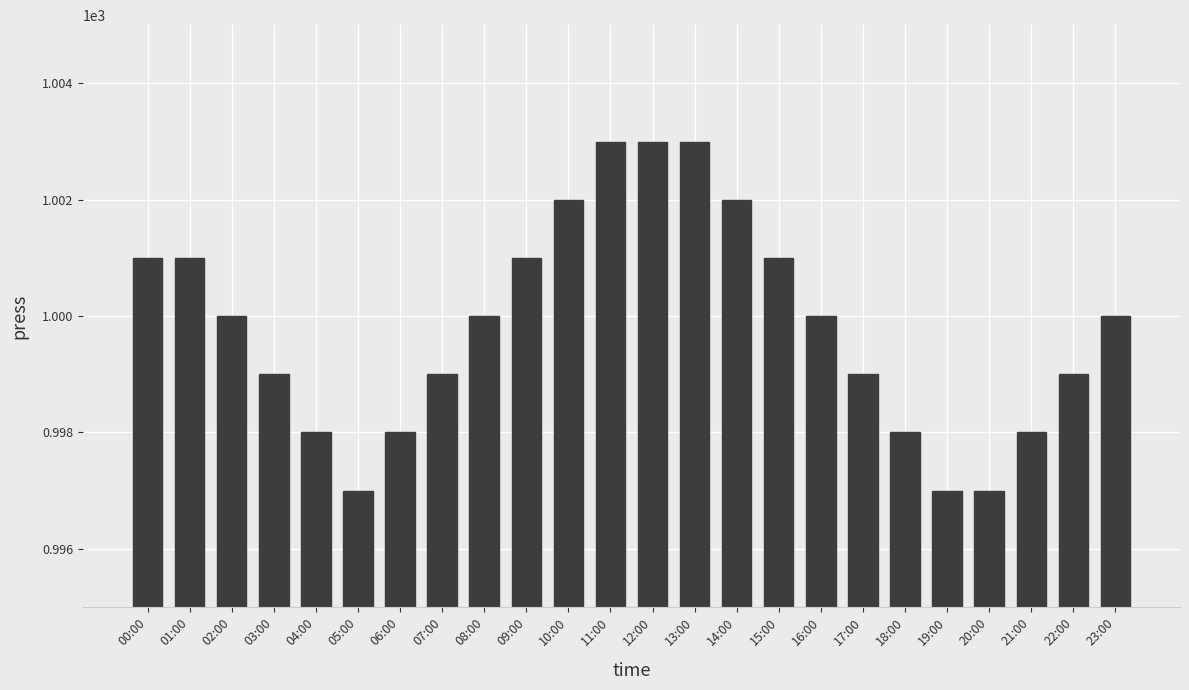

What is the label of the 18th bar from the right?

06:00